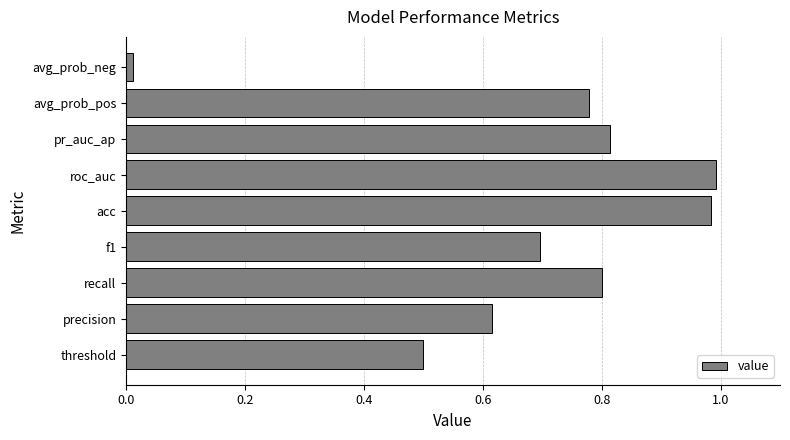

What is the average value?

0.7